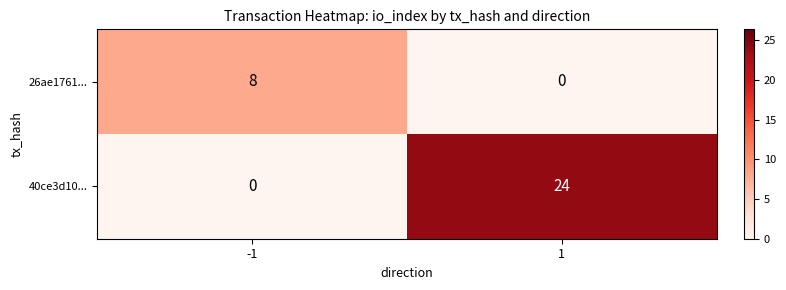

What is the difference between the 40ce3d10... values at 1 and -1?

24